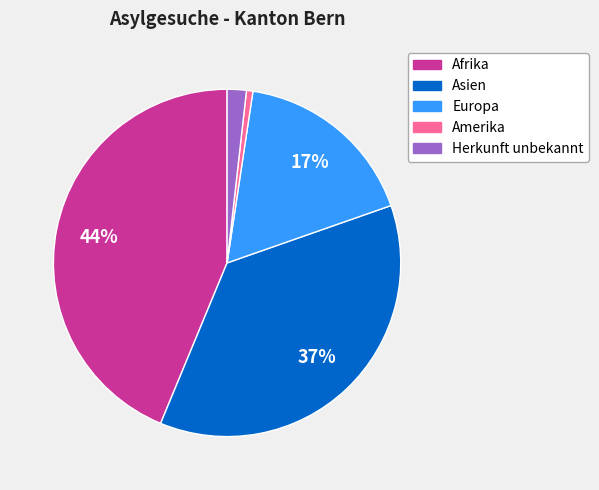

How many segments does this pie chart have?

5